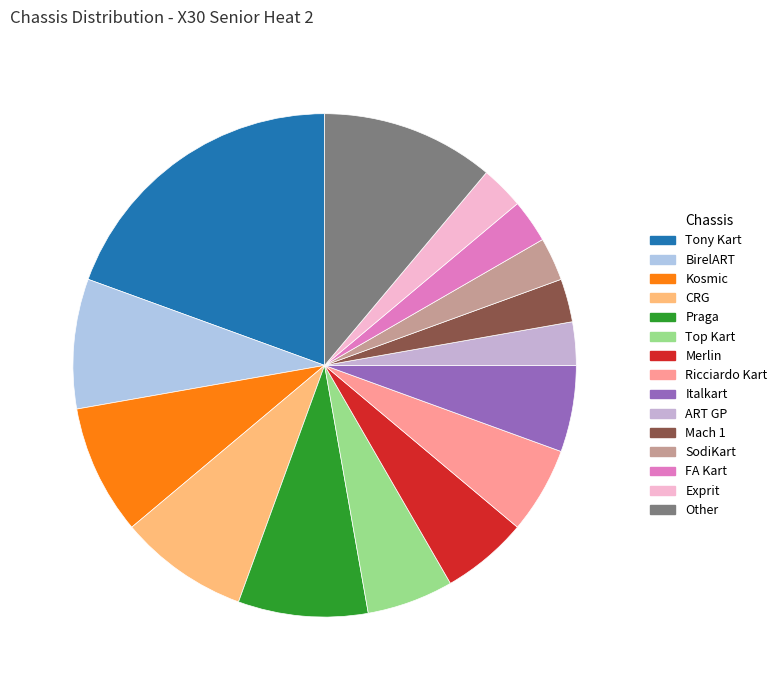

Rank the categories by value from highest to lowest.

Tony Kart, Other, BirelART, Kosmic, CRG, Praga, Top Kart, Merlin, Ricciardo Kart, Italkart, ART GP, Mach 1, SodiKart, FA Kart, Exprit